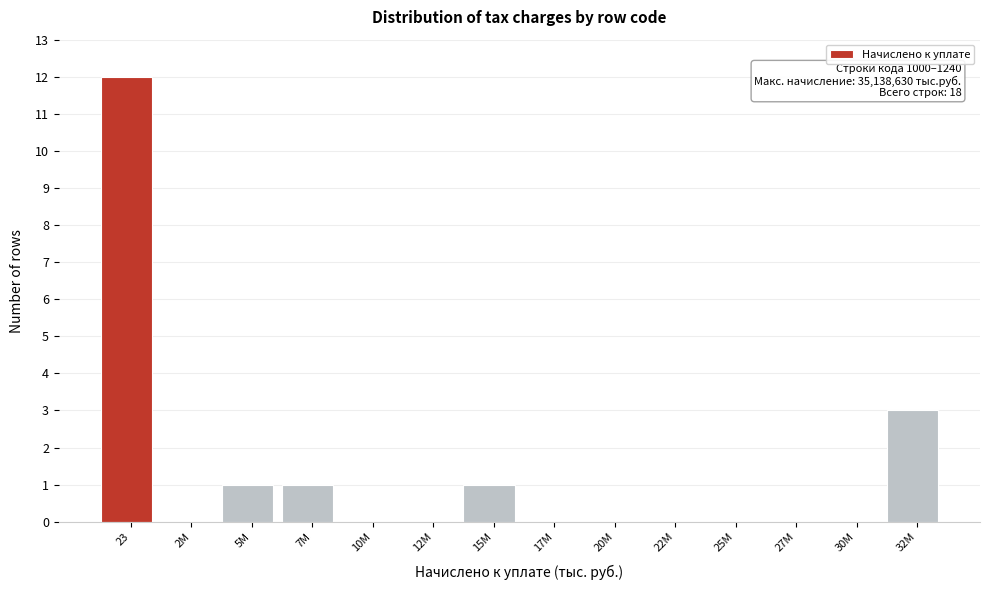

Reading left to right, what are all the values shown in this chart?

23=12	2M=0	5M=1	7M=1	10M=0	12M=0	15M=1	17M=0	20M=0	22M=0	25M=0	27M=0	30M=0	32M=3